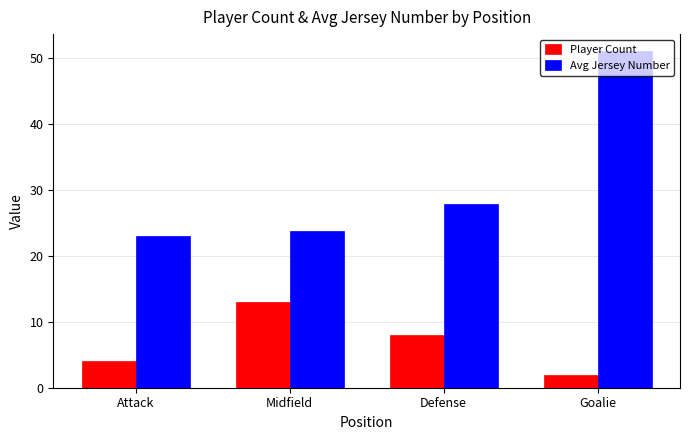

Is the value of Player Count at Defense greater than the value of Avg Jersey Number at Defense?

No